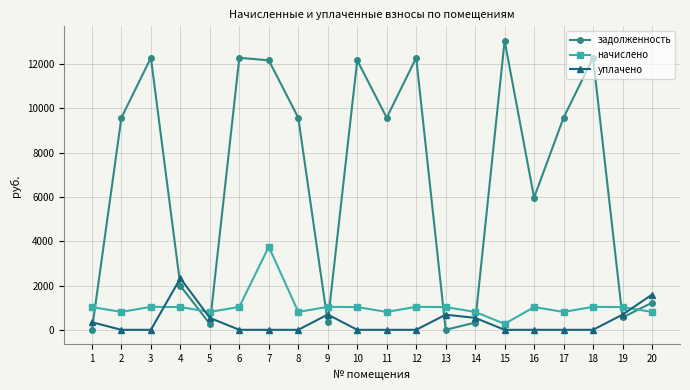

True or false: начислено has more than 2 points higher than both neighbors.

True